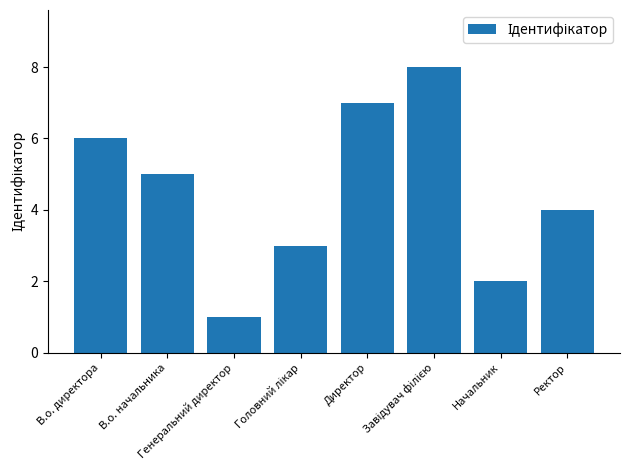

How many values are below 5?

4